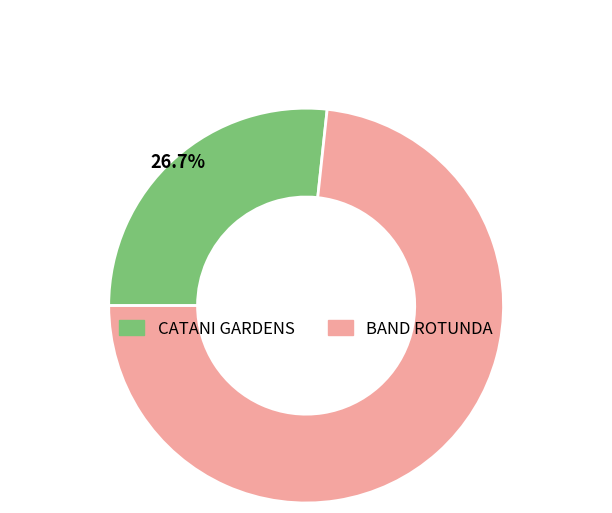

What portion of the pie excludes BAND ROTUNDA?

26.7%